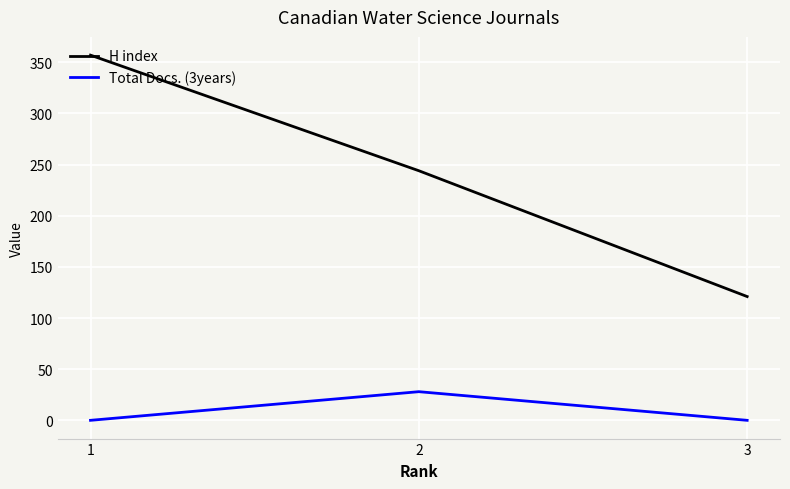

Is it true that H index equals 25 at 3?

False